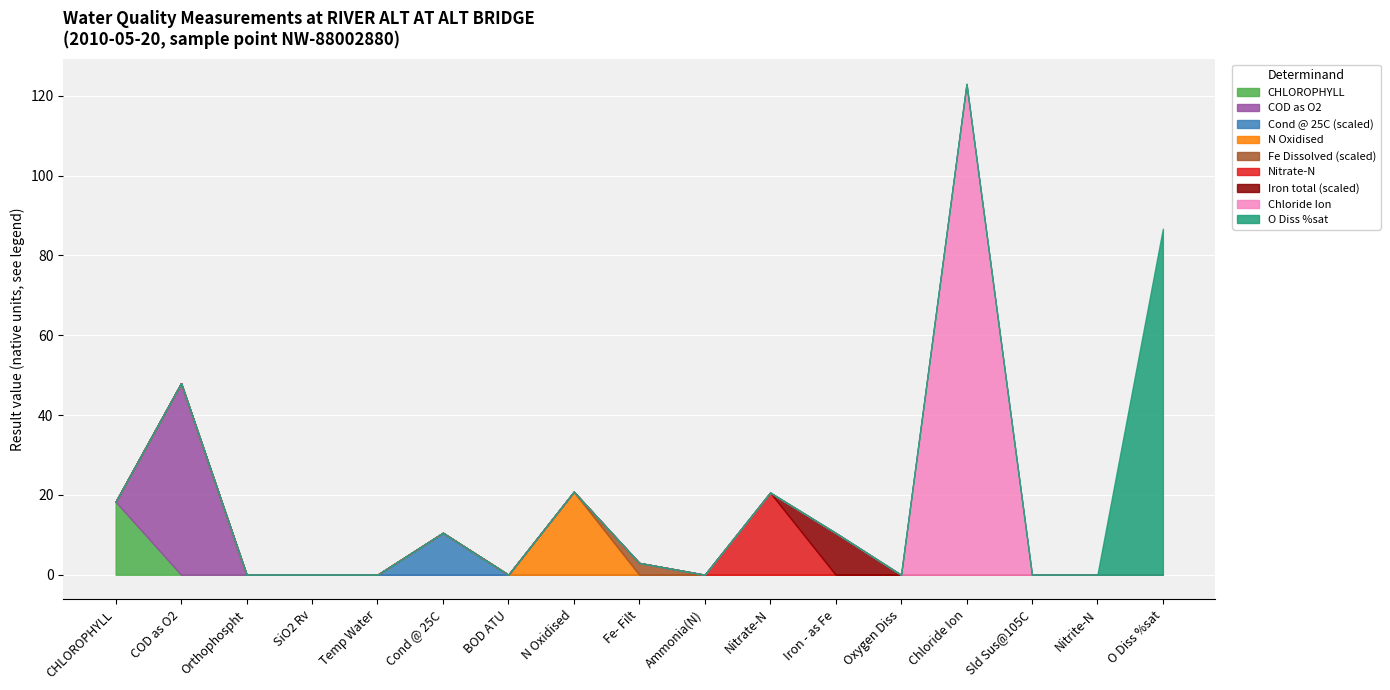

What is the label of the 13th point from the right?

Temp Water